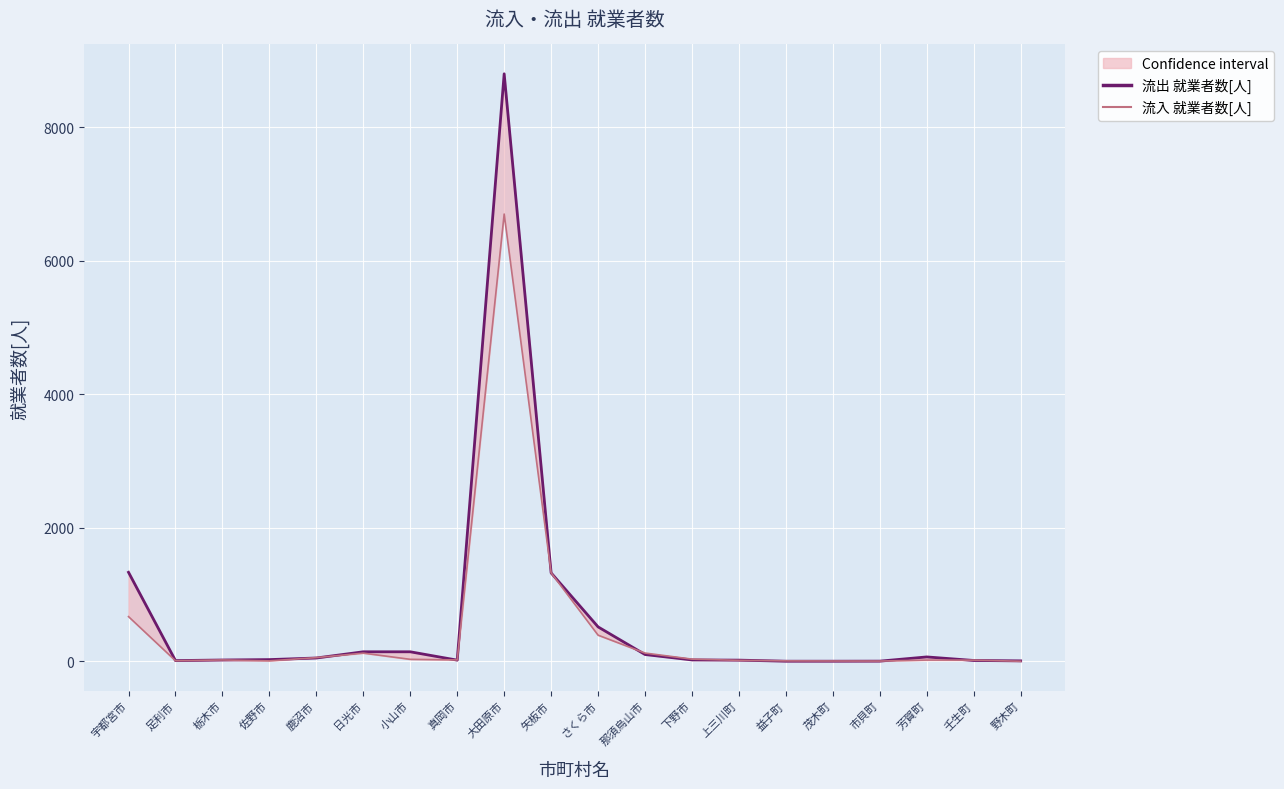

At which label is 流出 就業者数[人] closest to 4402?

宇都宮市